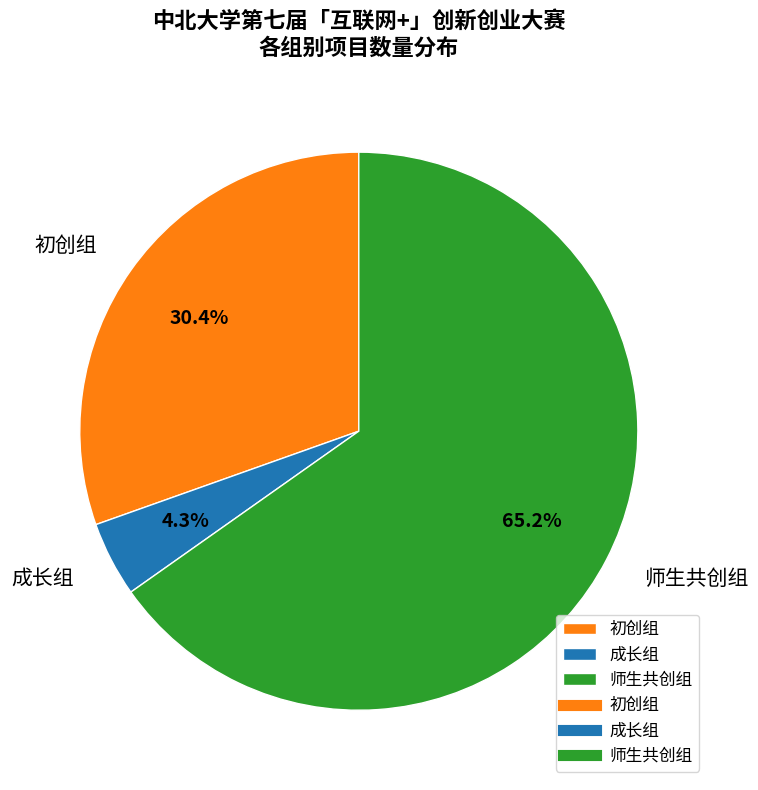

True or false: 师生共创组 accounts for 65% of the total.

True